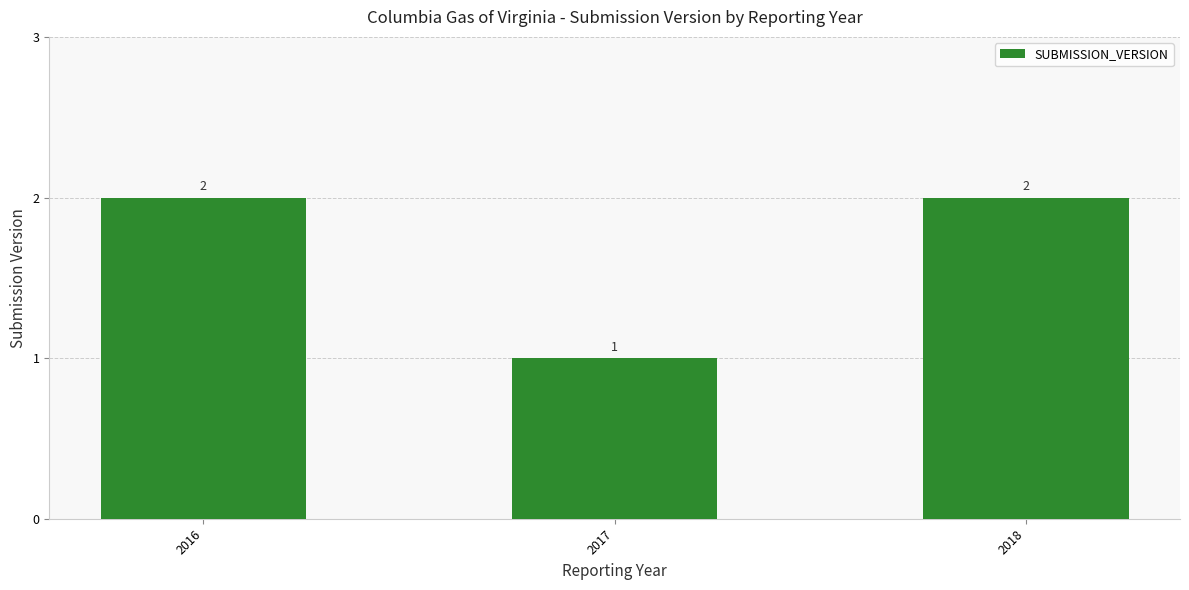

What is the value of the 1st bar from the left?

2